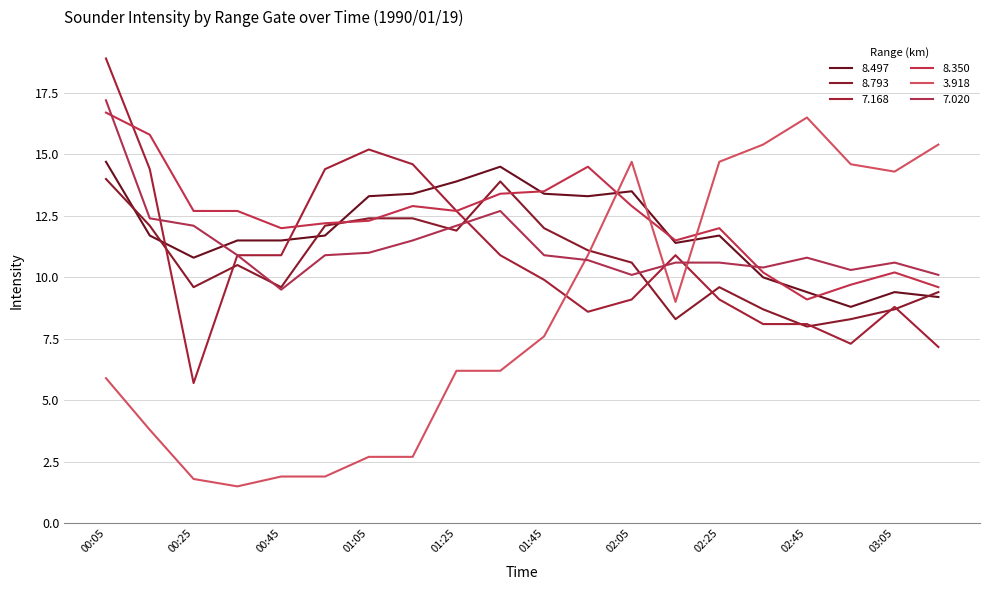

What is the difference between the second highest and minimum values in the 8.793 series?

5.9